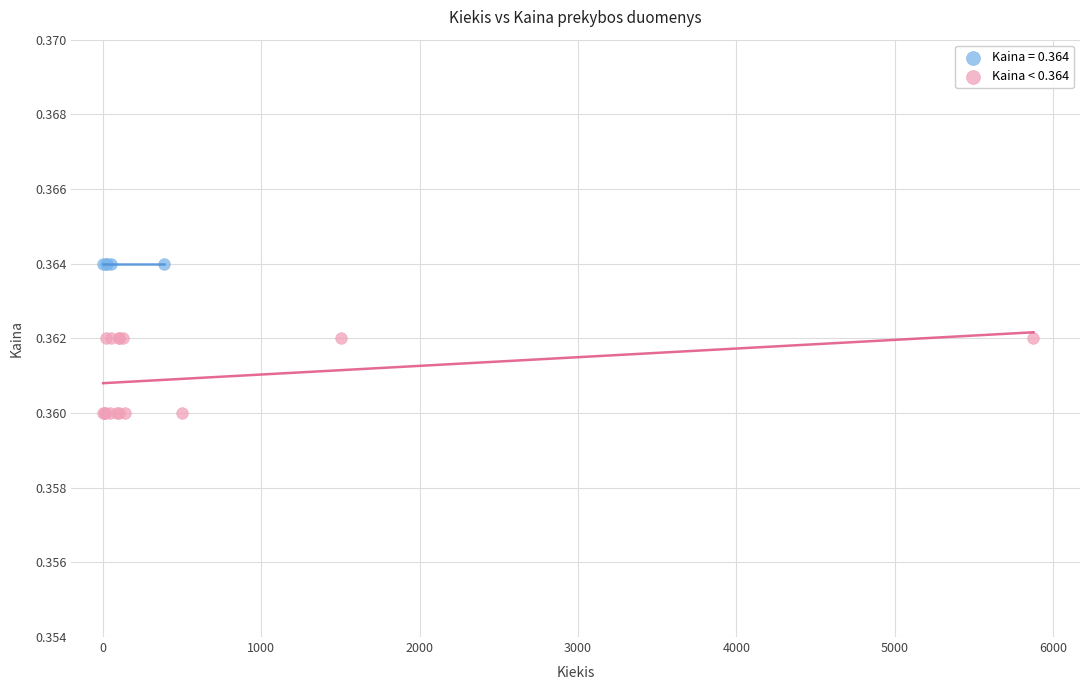

Which series reaches the minimum Y coordinate?

Kaina < 0.364